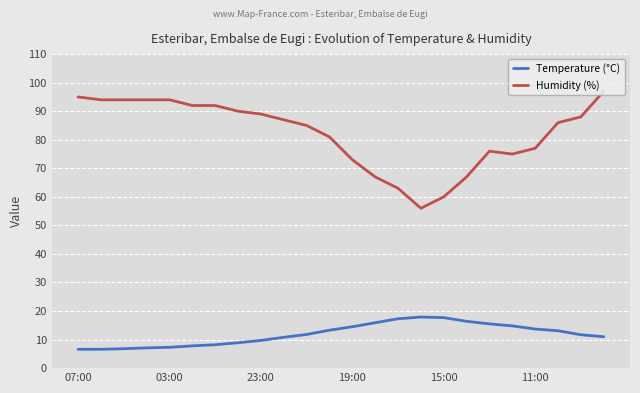

Does the chart have visible grid lines?

Yes